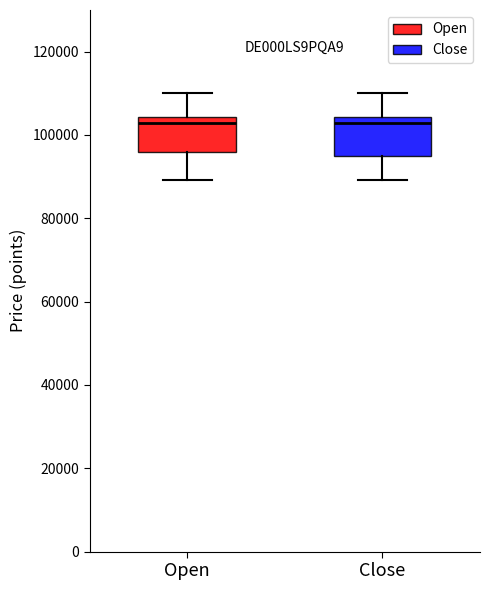

Reading left to right, transcribe this box plot: for each box, give where its median line is, the range the box spans, and where its two whiskers end, as read against the y-axis. The values are not printed on the chart, so give them approximately, as read against the axis.

Open: median 102000, box 96000 to 104000, whiskers 90000 to 110000
Close: median 102000, box 94000 to 104000, whiskers 90000 to 110000